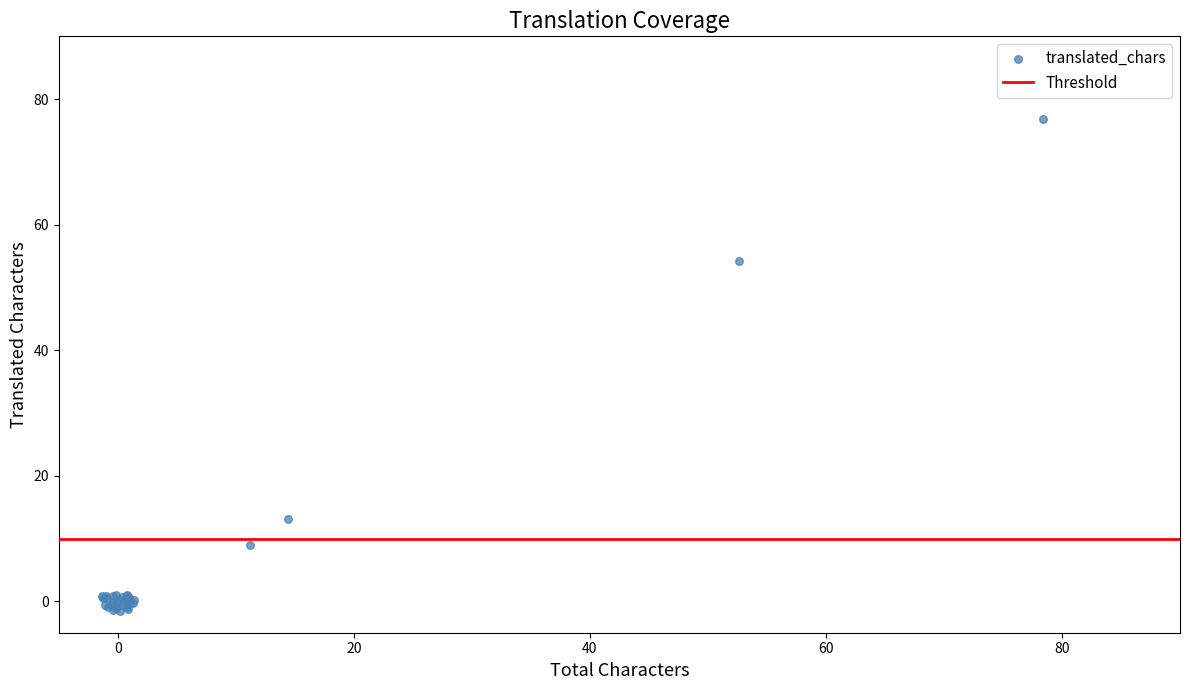

What Y value in the scatter plot is closest to 37?

54.2